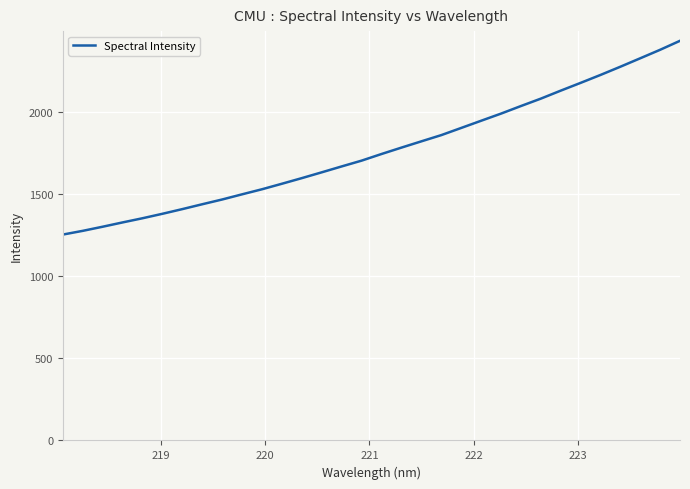

What is the difference between the maximum and minimum values?

1179.8